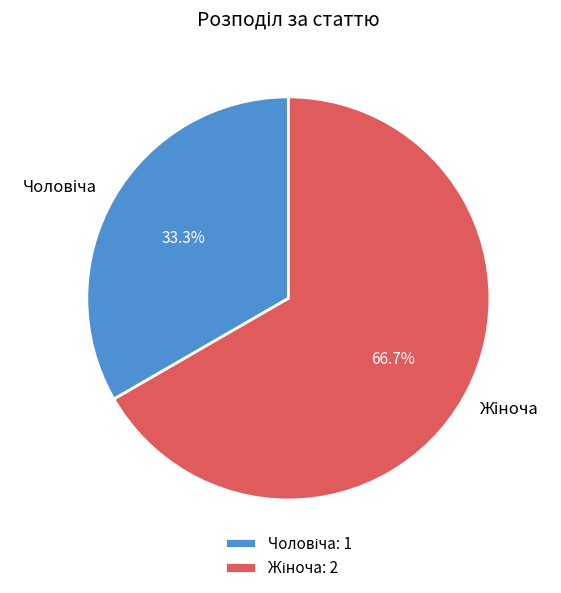

To the nearest percent, what is the difference between the largest and smallest slice percentages?

33%